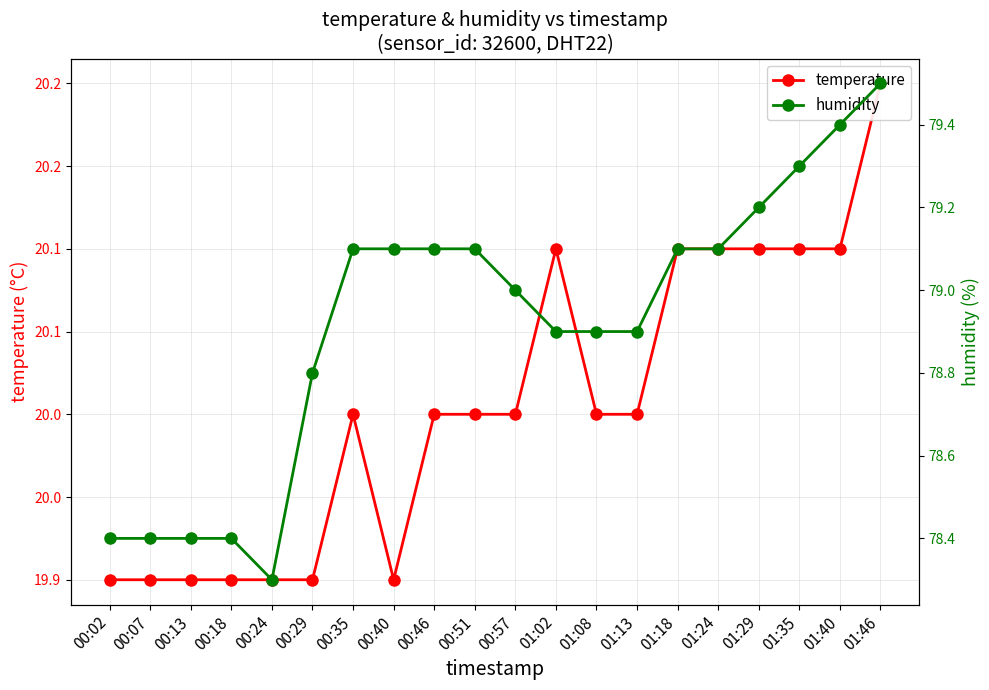

Reading left to right, list all the values displayed in this chart.

temperature: 00:02=19.9	00:07=19.9	00:13=19.9	00:18=19.9	00:24=19.9	00:29=19.9	00:35=20.0	00:40=19.9	00:46=20.0	00:51=20.0	00:57=20.0	01:02=20.1	01:08=20.0	01:13=20.0	01:18=20.1	01:24=20.1	01:29=20.1	01:35=20.1	01:40=20.1	01:46=20.2
humidity: 00:02=78.4	00:07=78.4	00:13=78.4	00:18=78.4	00:24=78.3	00:29=78.8	00:35=79.1	00:40=79.1	00:46=79.1	00:51=79.1	00:57=79.0	01:02=78.9	01:08=78.9	01:13=78.9	01:18=79.1	01:24=79.1	01:29=79.2	01:35=79.3	01:40=79.4	01:46=79.5